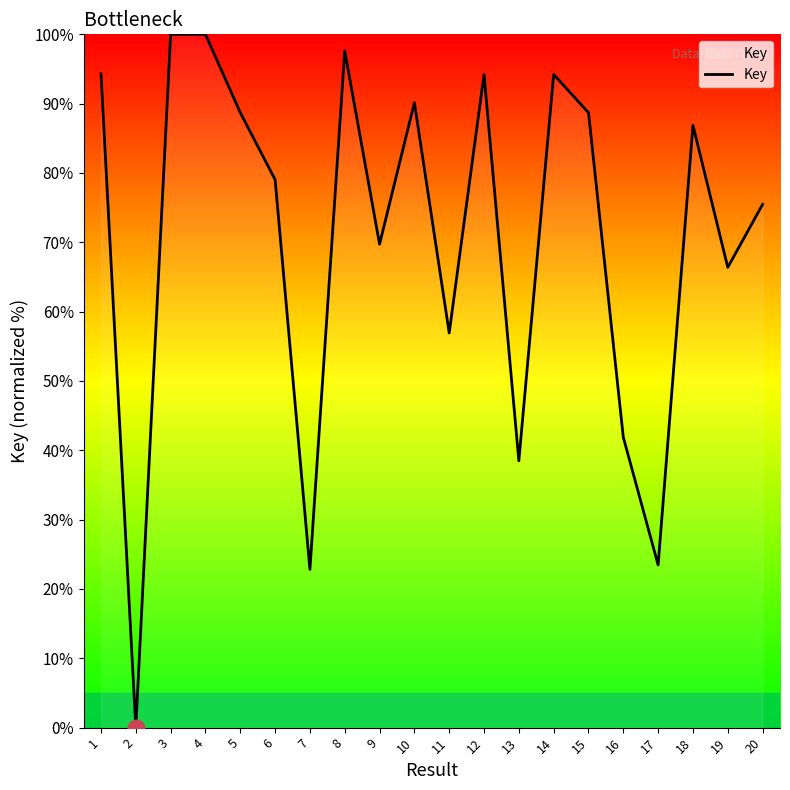

Count the number of categories in the chart.

20